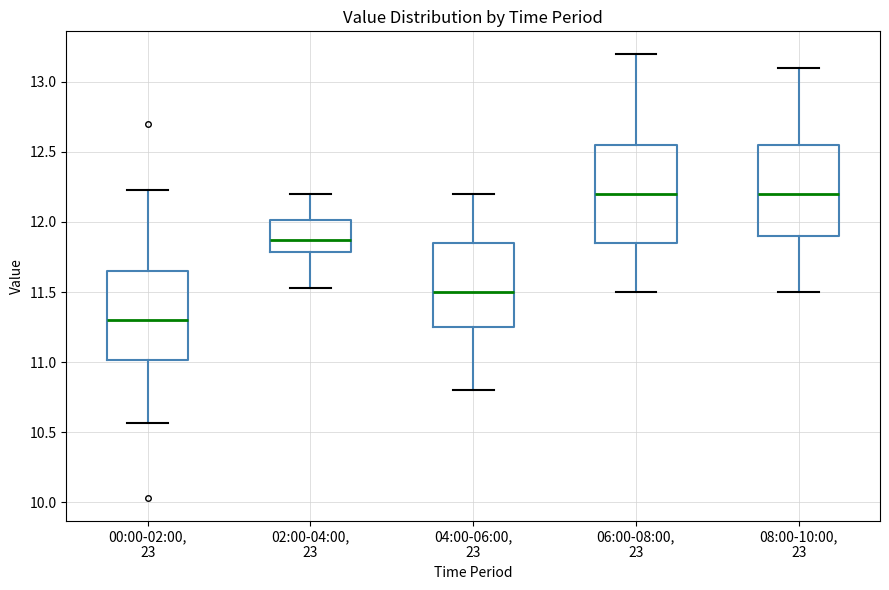

Reading left to right, read every box against the y-axis: the position of its median line, the range the box covers, and the ends of its whiskers. The values are not printed on the chart, so give them approximately, as read against the axis.

00:00-02:00, 23: median 11.30, box 11.00 to 11.65, whiskers 10.55 to 12.25
02:00-04:00, 23: median 11.85, box 11.80 to 12.00, whiskers 11.55 to 12.20
04:00-06:00, 23: median 11.50, box 11.25 to 11.85, whiskers 10.80 to 12.20
06:00-08:00, 23: median 12.20, box 11.85 to 12.55, whiskers 11.50 to 13.20
08:00-10:00, 23: median 12.20, box 11.90 to 12.55, whiskers 11.50 to 13.10